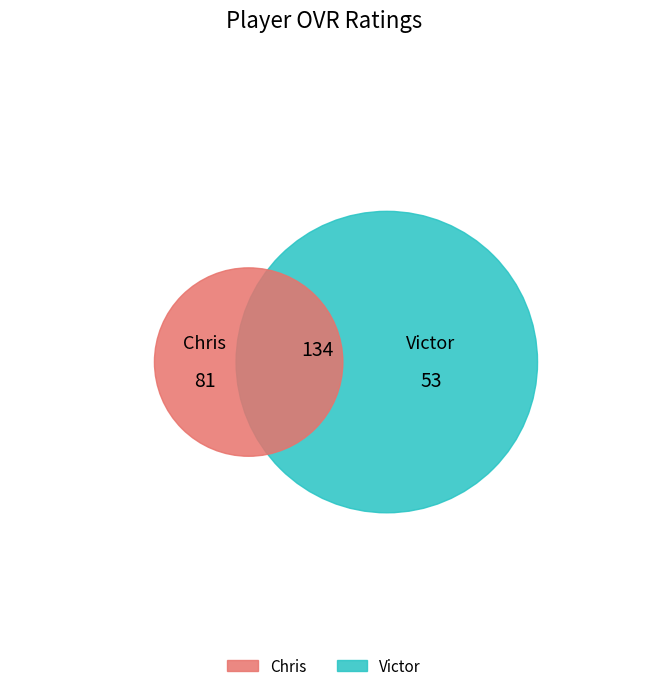

What is the ratio of the value at Chris to the value at Victor?

1.5